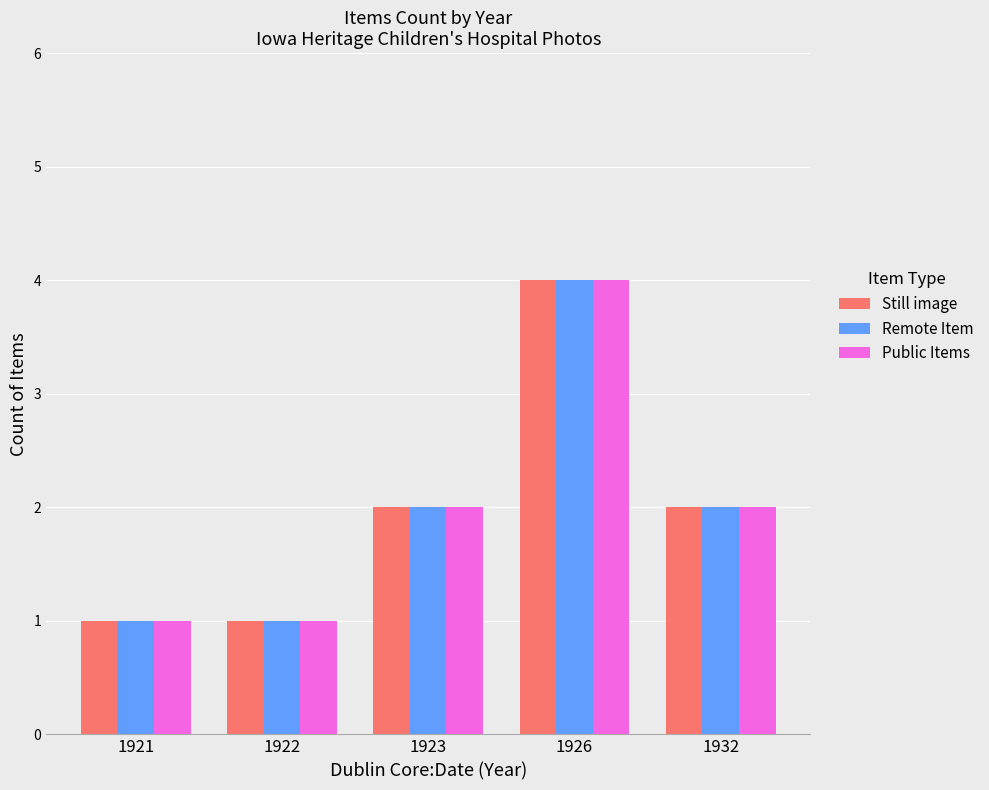

What is the difference between the maximum and minimum values in the Remote Item series?

3